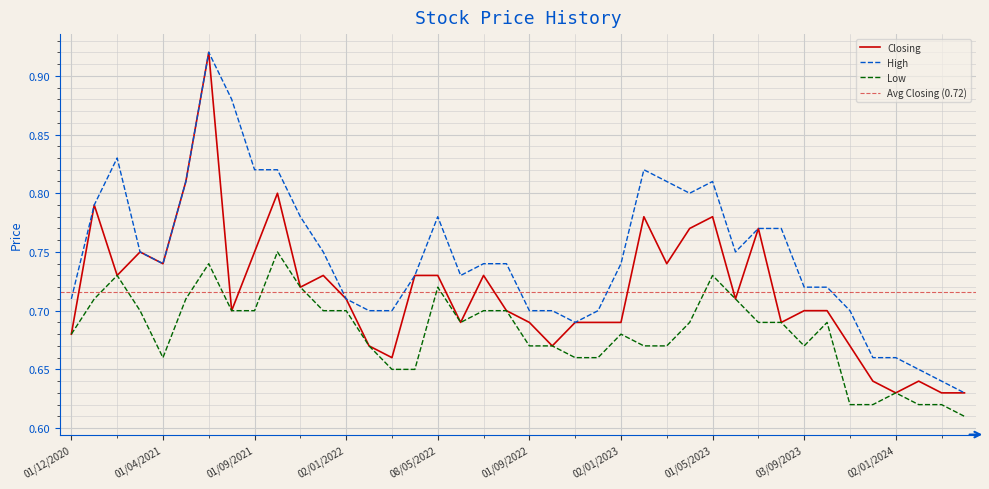

What is the average value of the Low series?

0.7